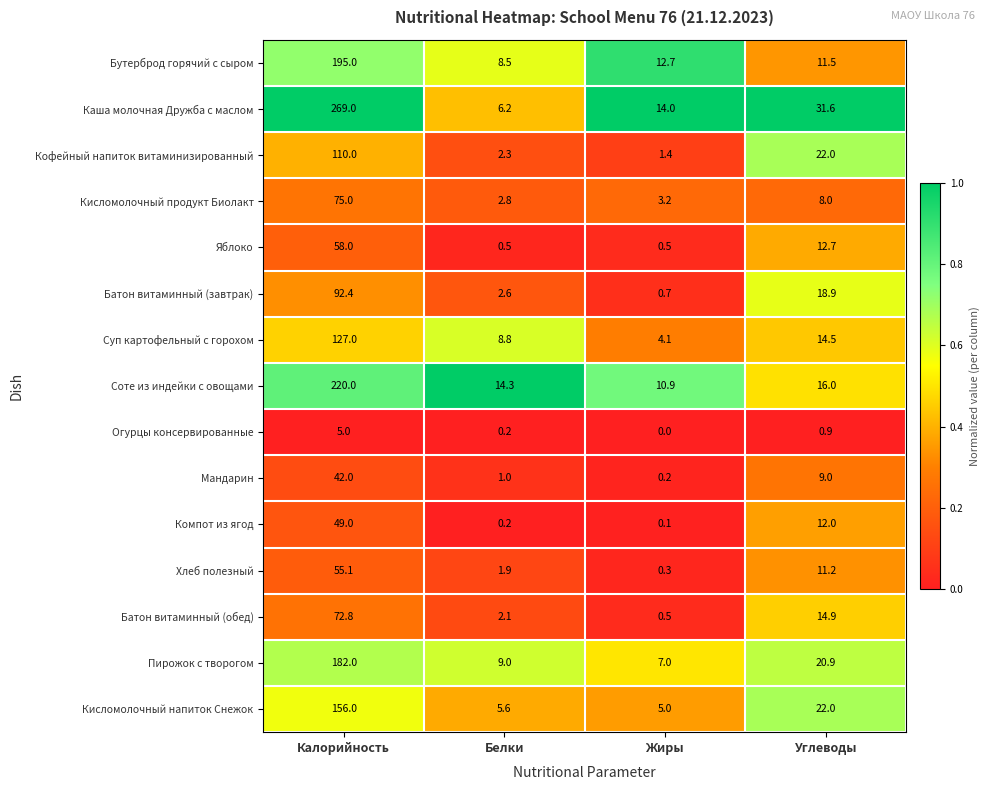

What is the sum of all Огурцы консервированные values?

6.1